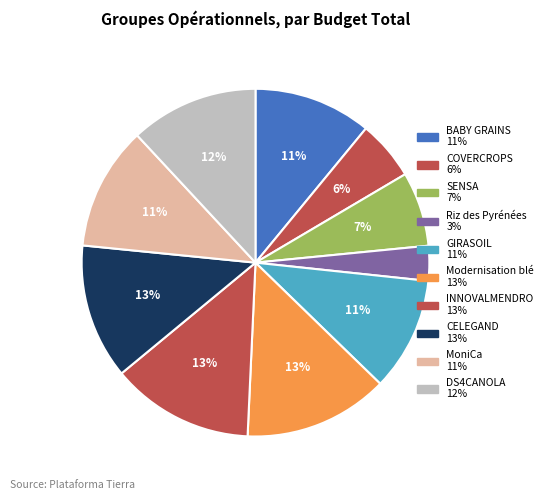

What portion of the pie excludes Modernisation blé?

86.5%